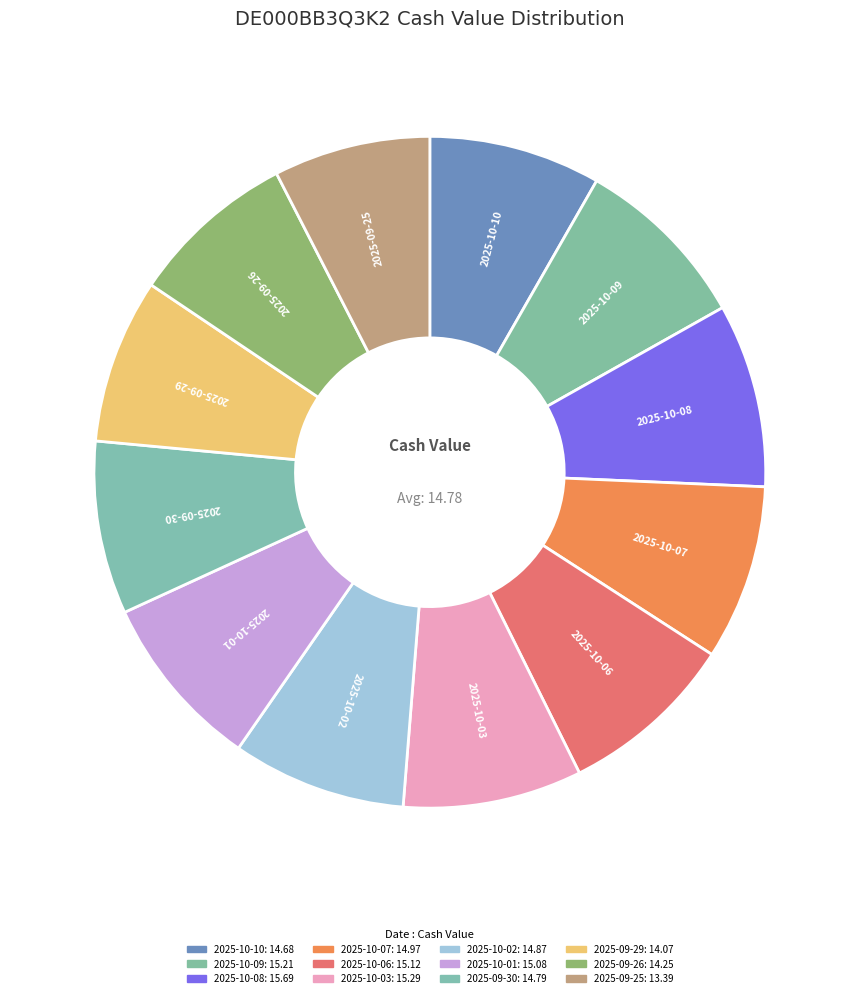

What is the total percentage of 2025-10-07 and 2025-09-29?

16.4%